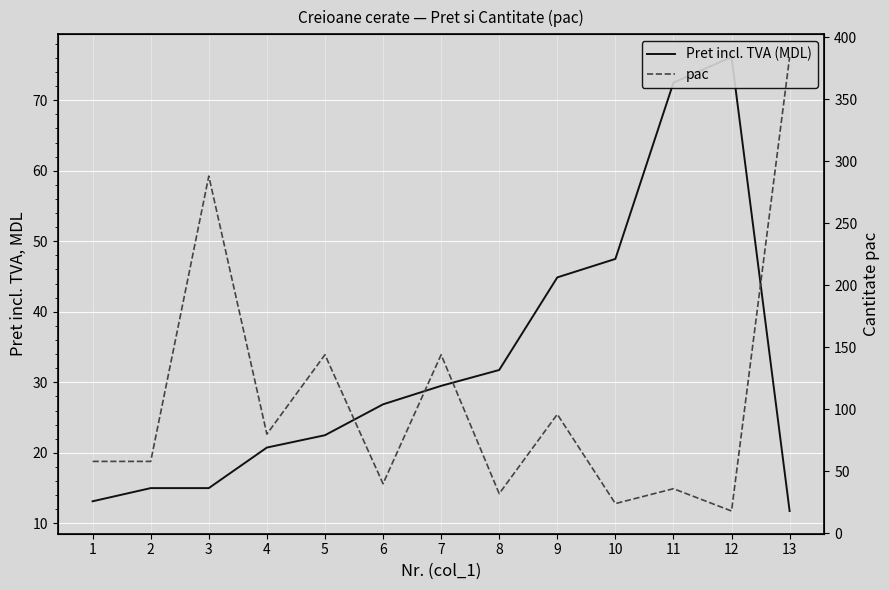

True or false: pac has a value of 507.1 at 13.

False